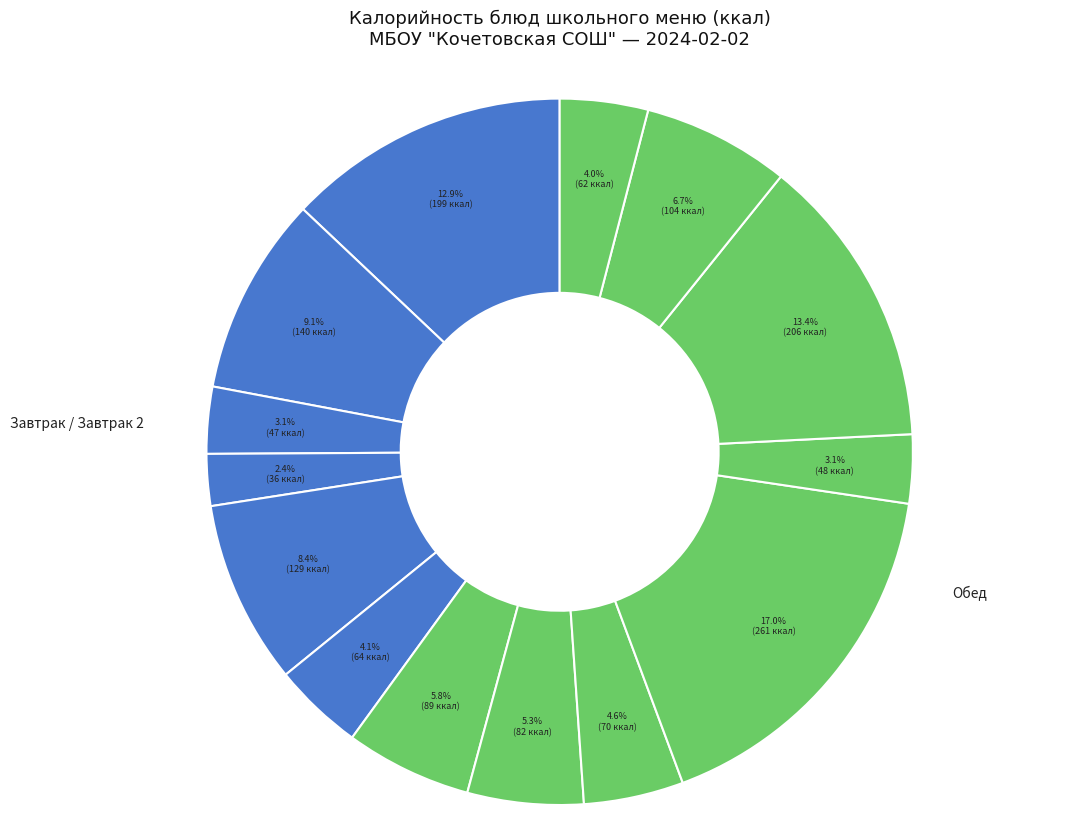

How many segments does this pie chart have?

14